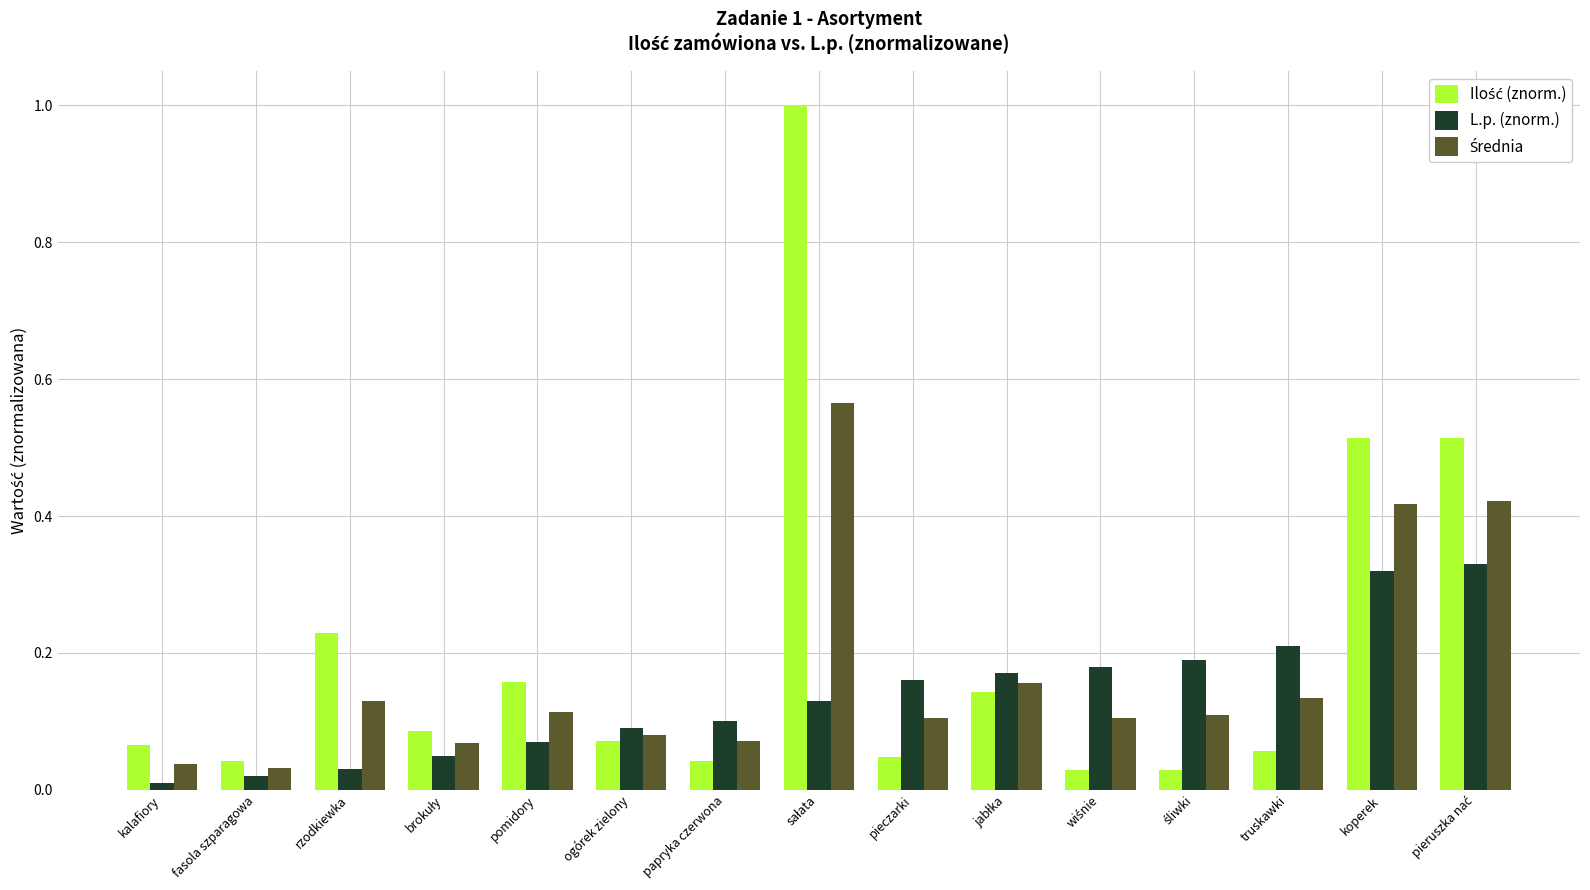

Count the number of data series in this chart.

3